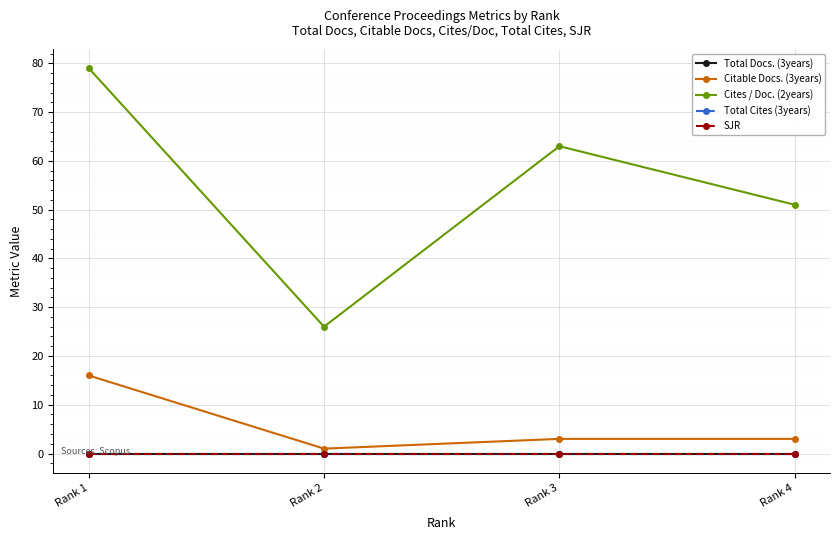

At how many categories does at least one series exceed 75?

1